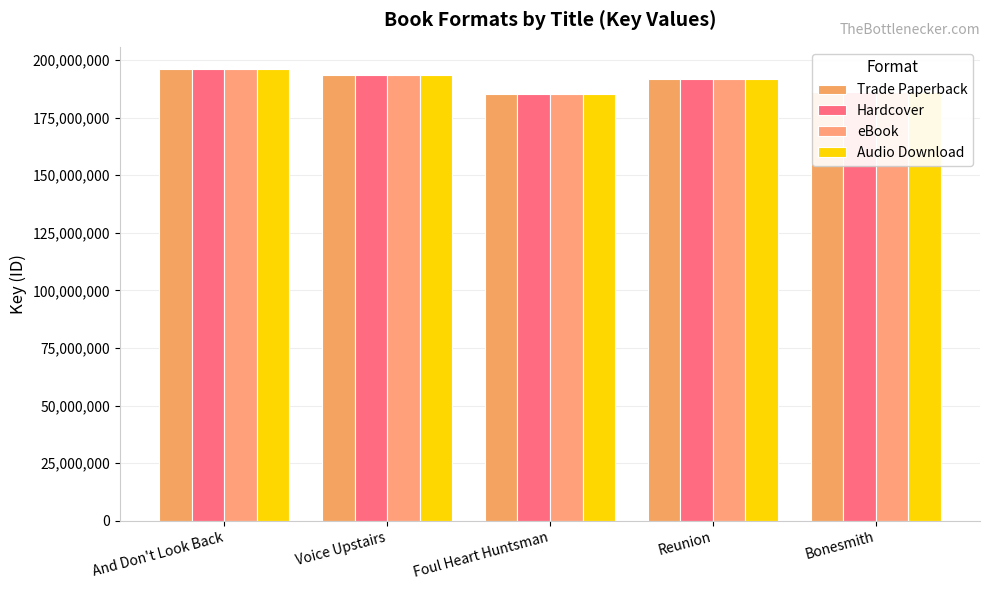

Reading left to right, what are all the values shown in this chart?

Trade Paperback: 195926767	193552900	185024153	191898569	186127377
Hardcover: 195926767	193552900	185024153	191898569	186127377
eBook: 195926767	193552900	185024153	191898569	186127377
Audio Download: 195926767	193552900	185024153	191898569	186127377